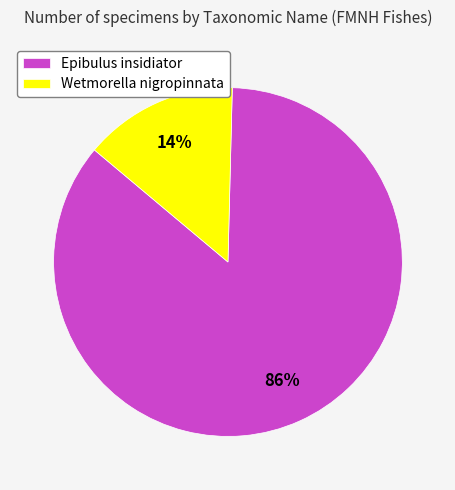

True or false: Wetmorella nigropinnata accounts for 14% of the total.

True